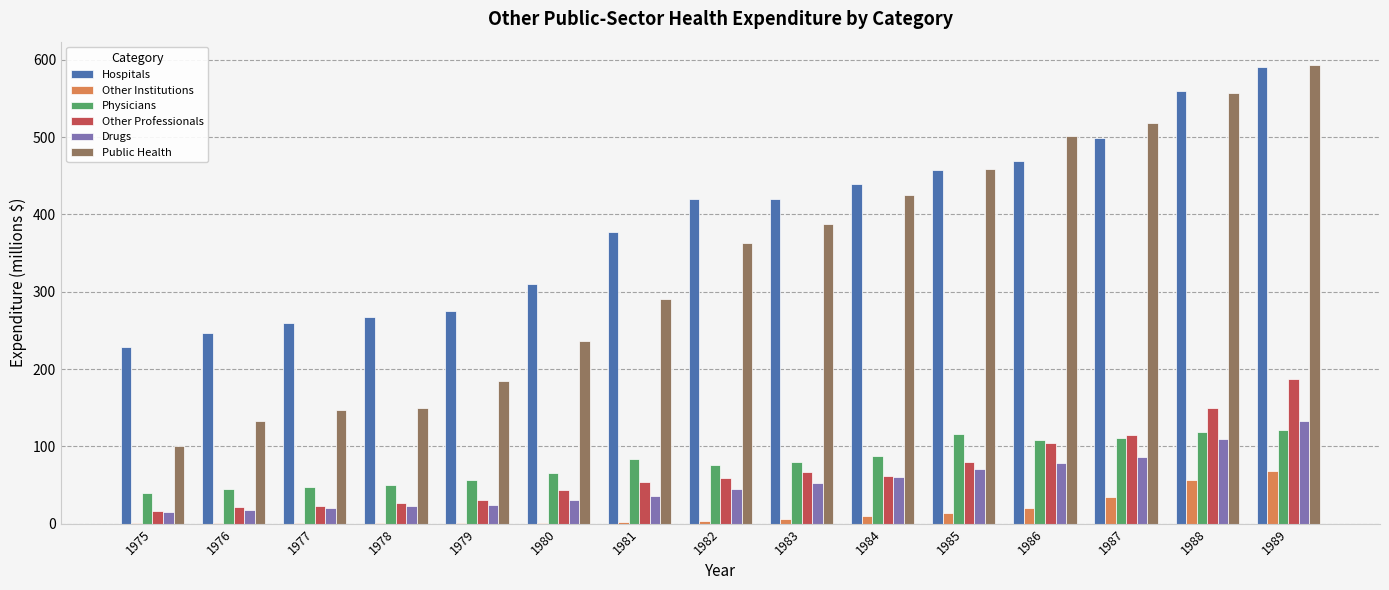

What is the sum of the Other Institutions values at 1985 and 1981?

15.4